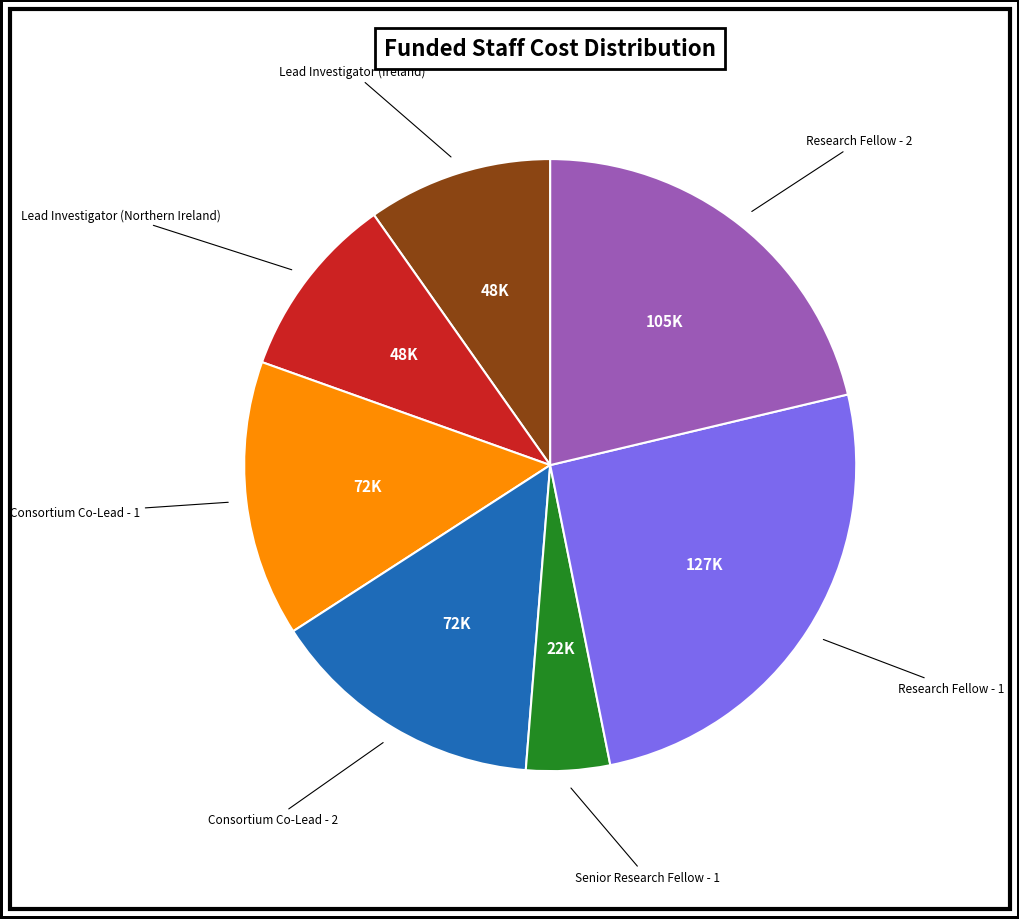

How many slices are in this pie chart?

7